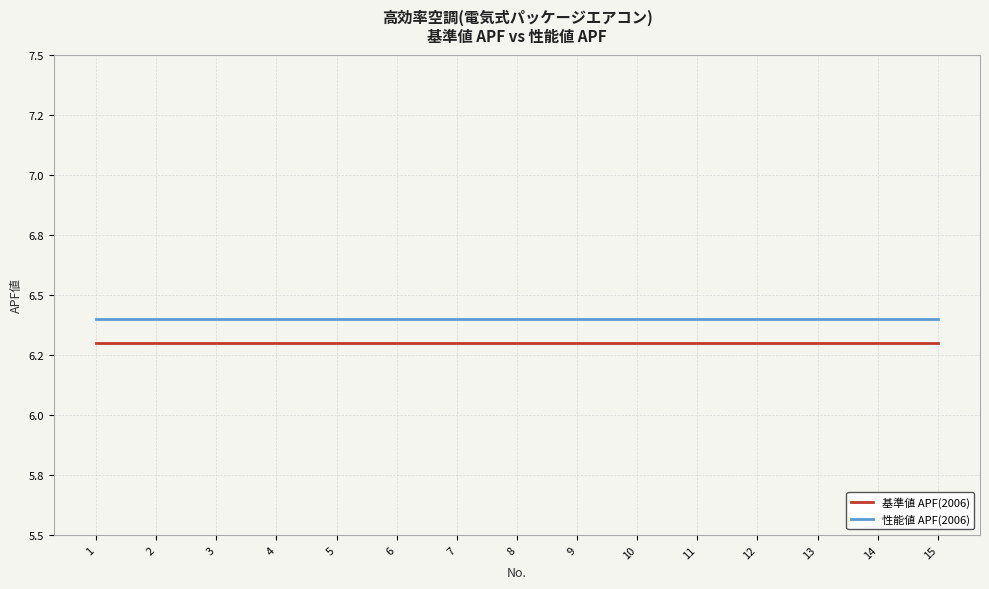

Which has a higher value, 5 or 9?

5